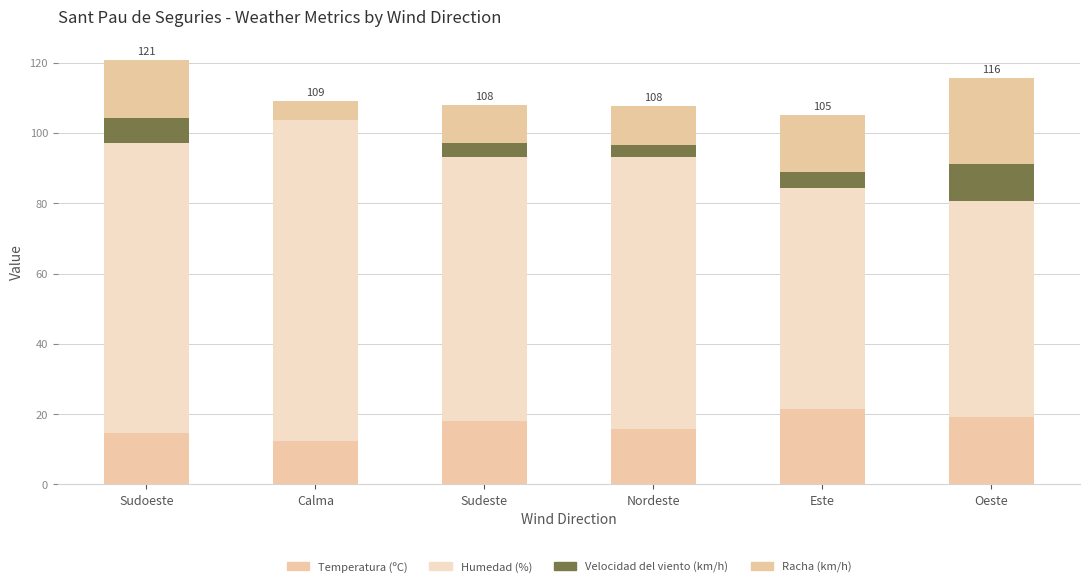

Does the chart contain stacked bars?

Yes